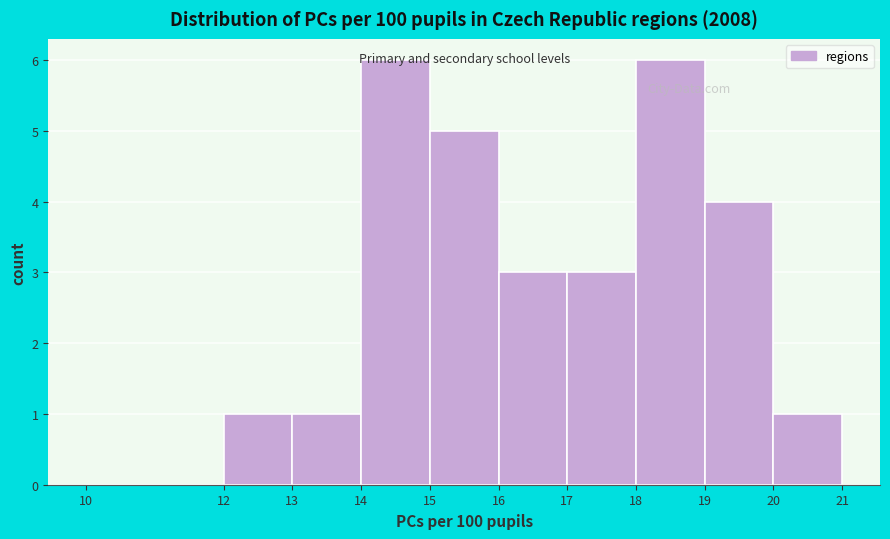

Reading left to right, transcribe this chart: for each bar, give the range it covers on the x-axis and its height. The values are not printed on the chart, so give them approximately, as read against the axis.

10 to 12: 0
12 to 13: 1
13 to 14: 1
14 to 15: 6
15 to 16: 5
16 to 17: 3
17 to 18: 3
18 to 19: 6
19 to 20: 4
20 to 21: 1